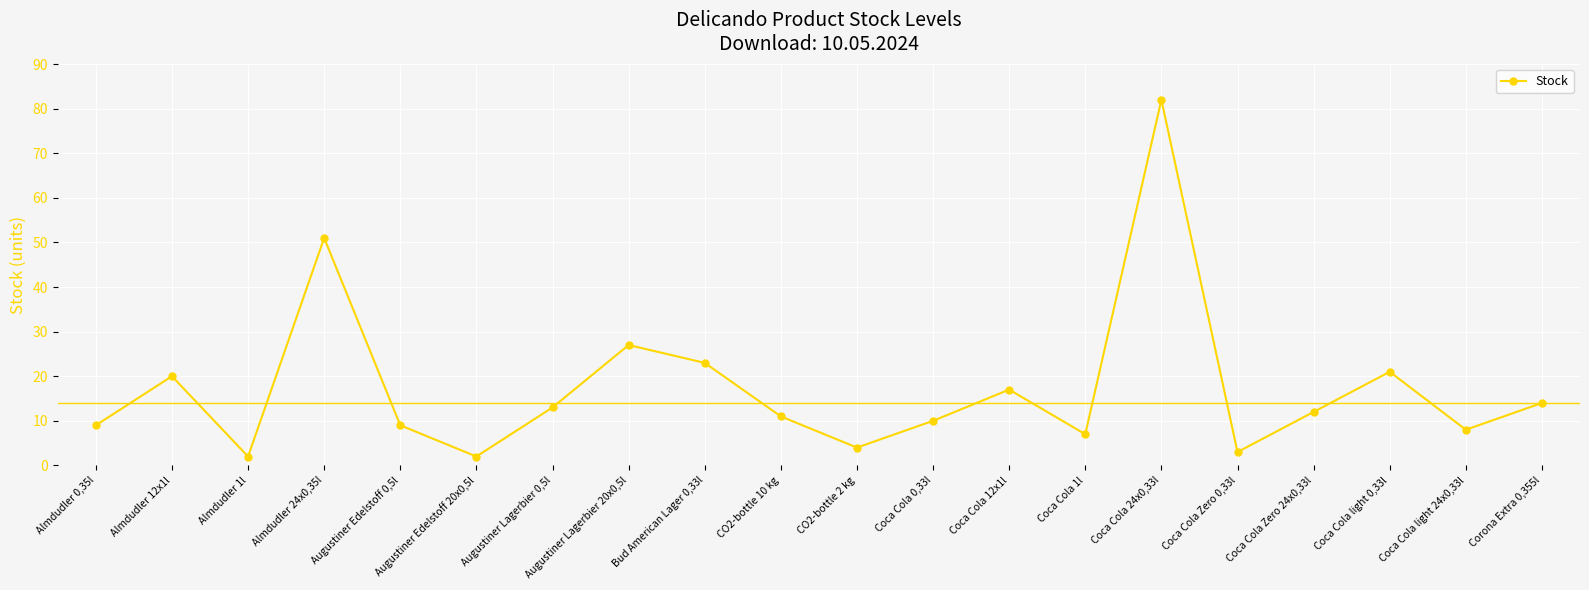

At which label is the value closest to 42?

Almdudler 24x0,35l